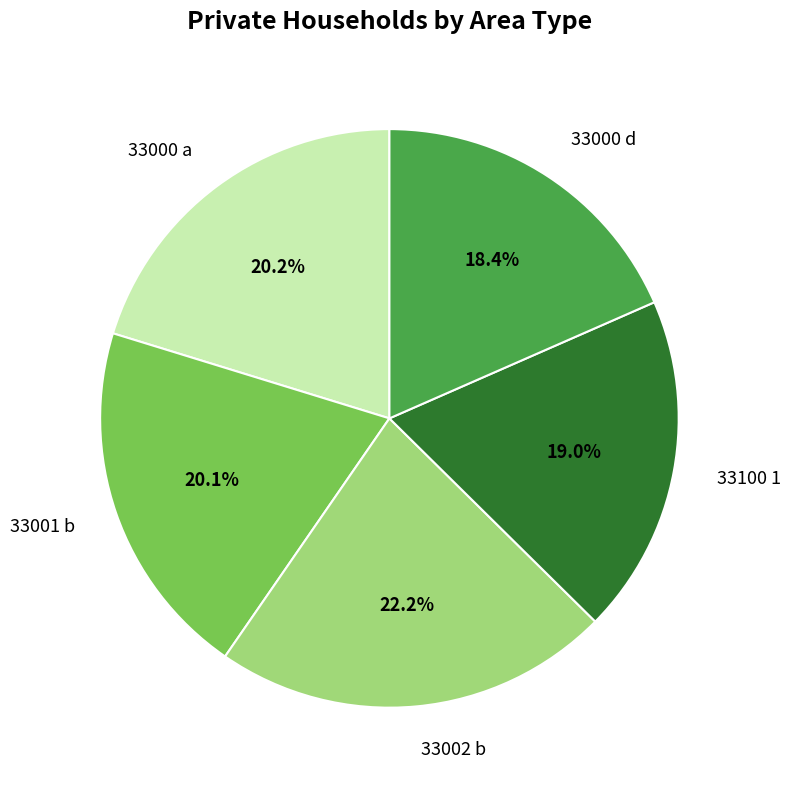

Approximately how many times larger is the value at 33000 d compared to 33100 1?

1.0